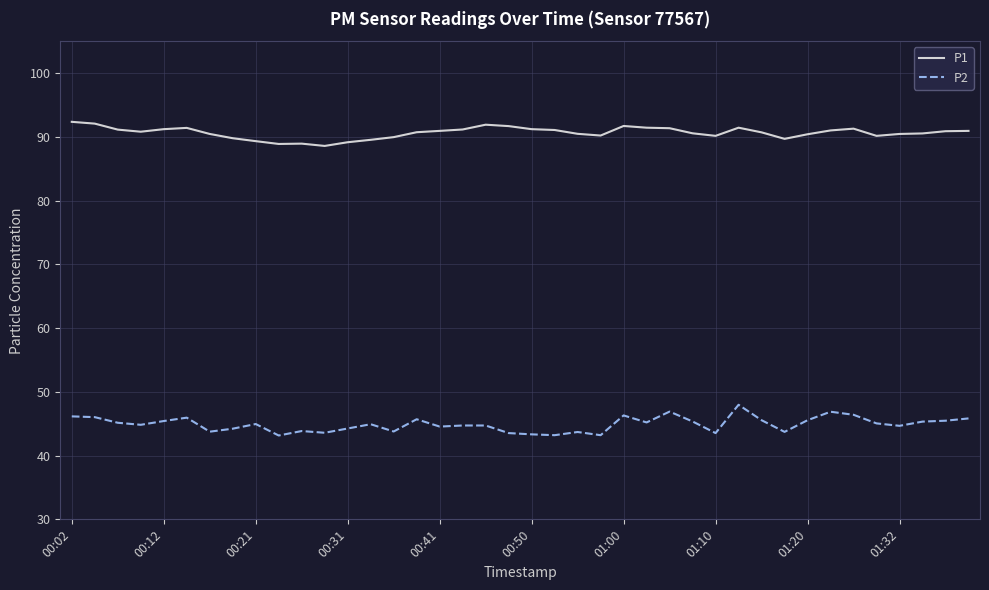

What is the average value of the P2 series?

44.9